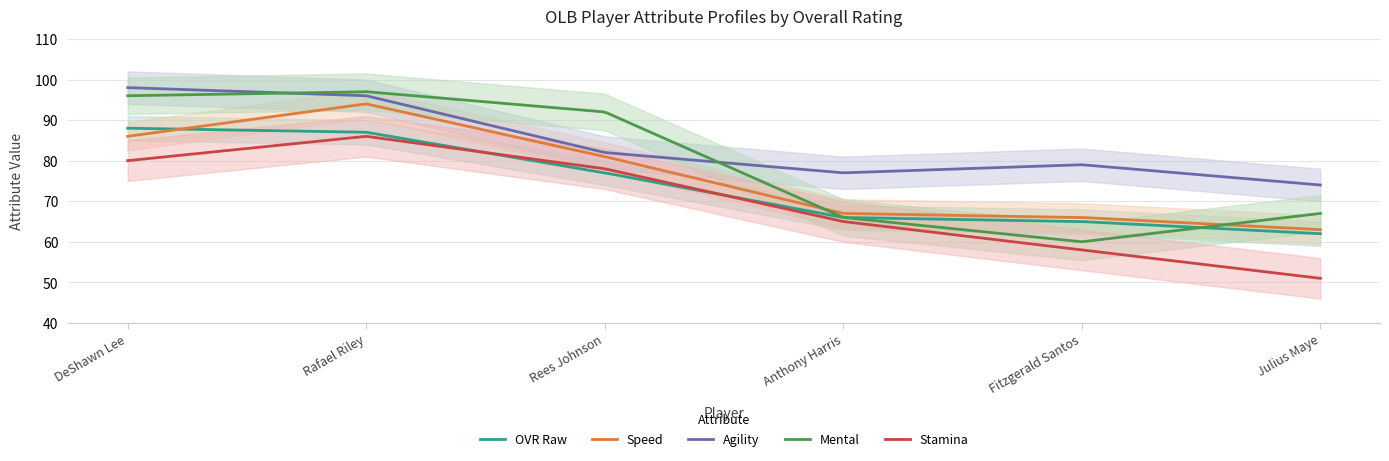

Reading left to right, what are all the values shown in this chart?

ovr_raw: 88	87	77	66	65	62
speed: 86	94	81	67	66	63
agility: 98	96	82	77	79	74
mental: 96	97	92	66	60	67
stamina: 80	86	78	65	58	51